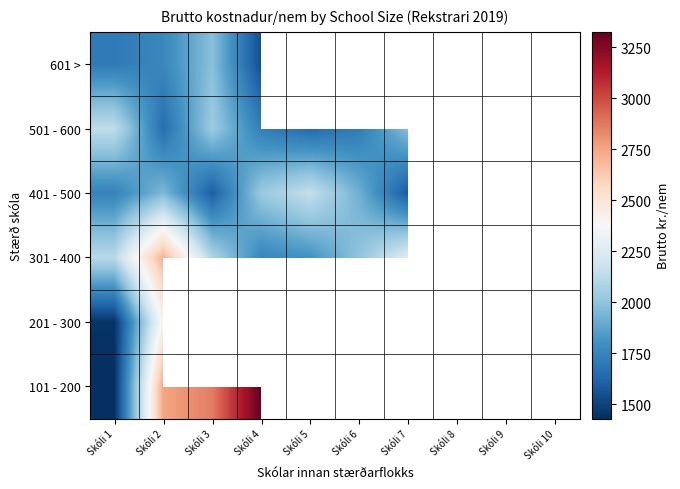

At how many categories does at least one series exceed 2582?

3